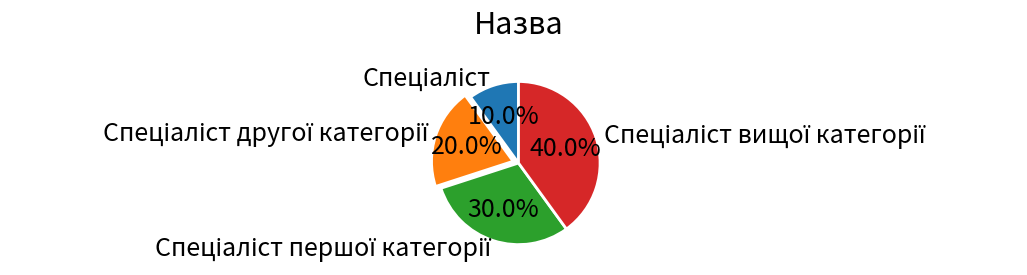

Does any single category account for the majority?

No